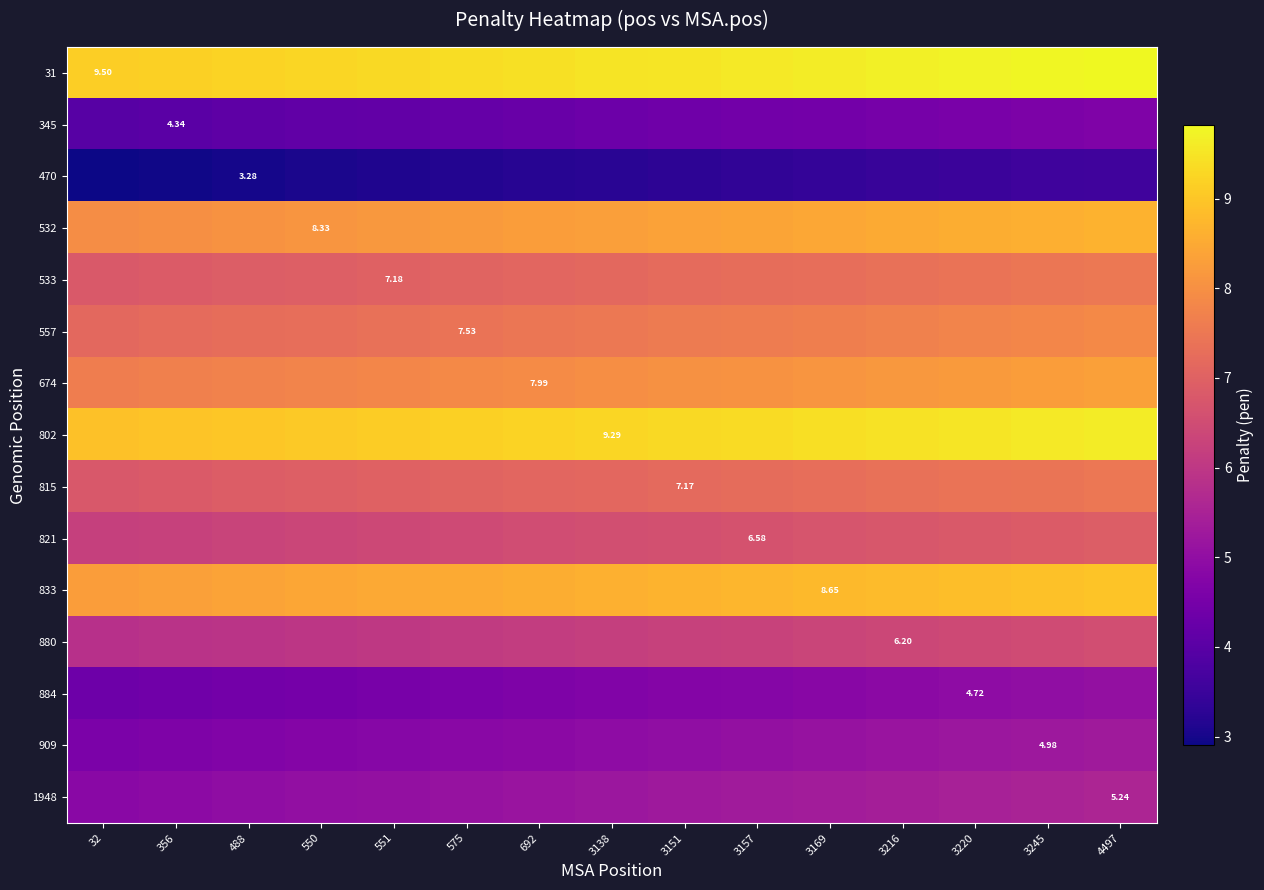

At which label is 470 closest to 3?

488